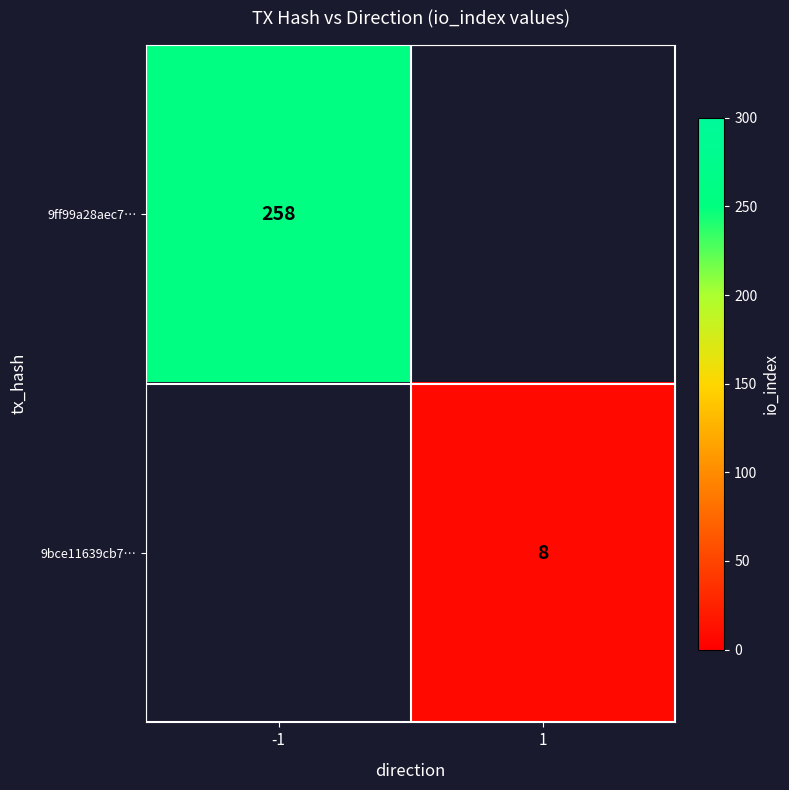

How many data points does each series have?

2